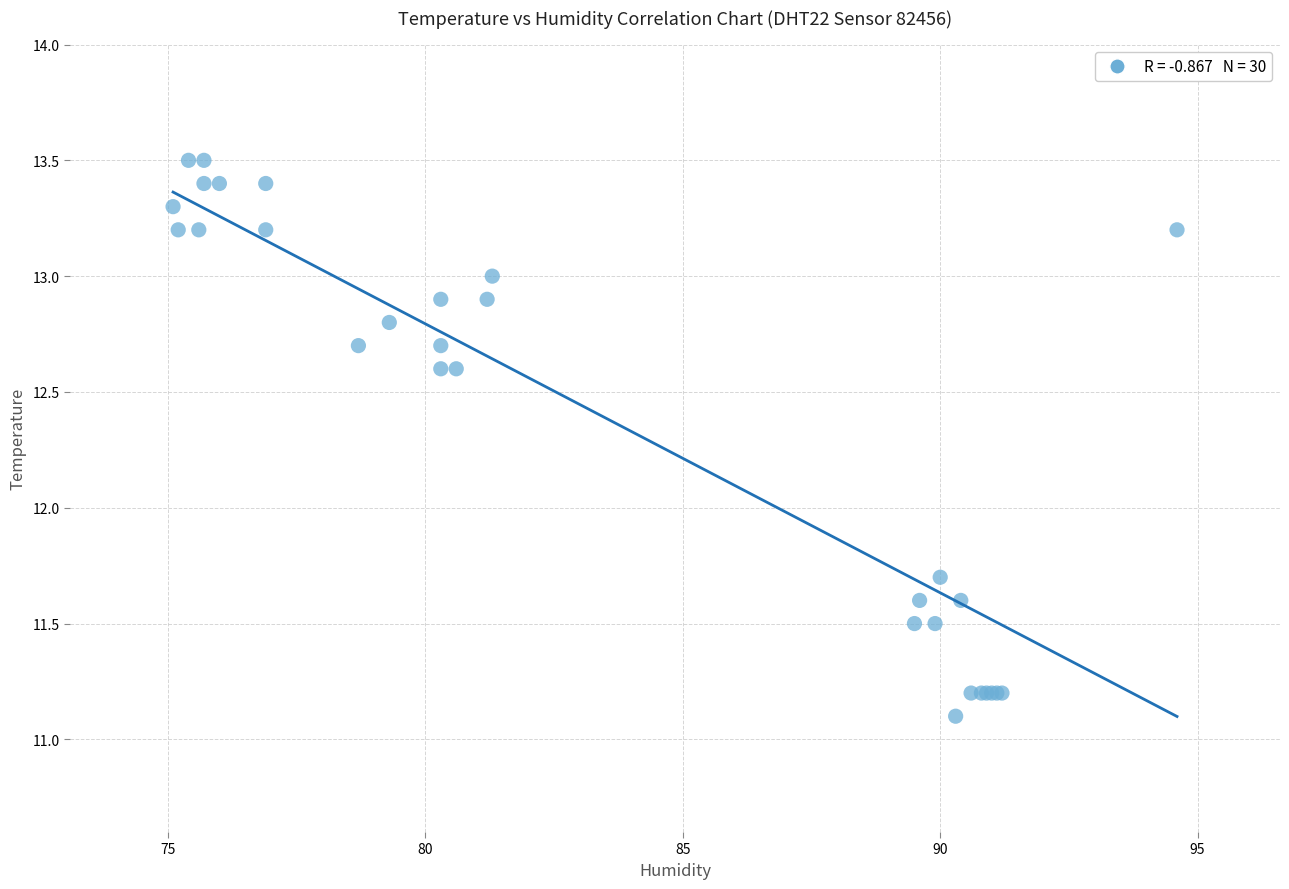

What Y value in the scatter plot is closest to 12?

11.7